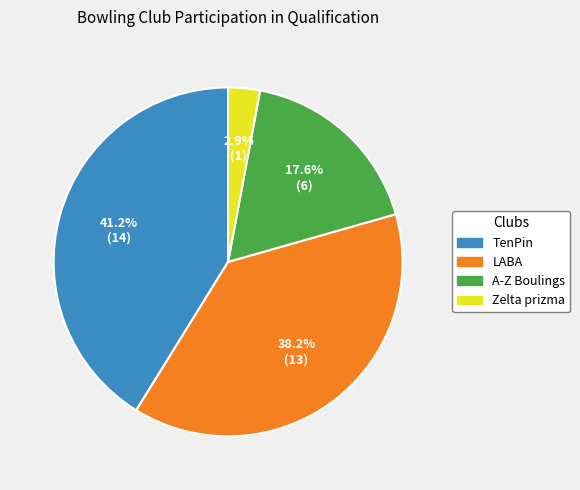

What is the largest slice in the pie chart?

TenPin